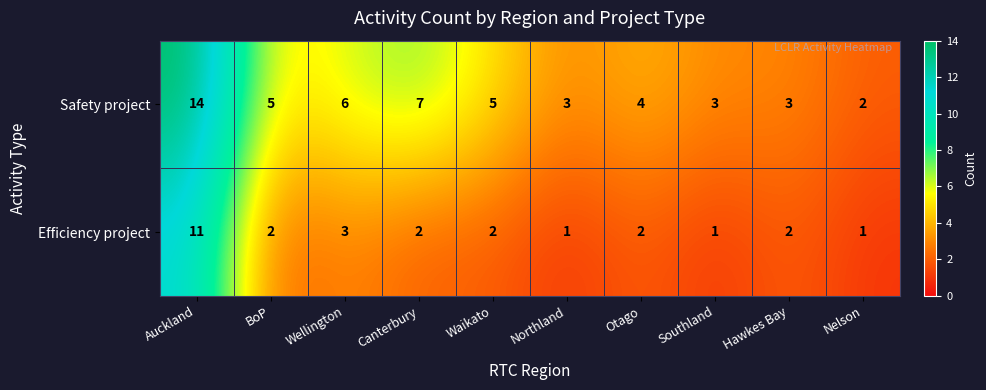

Rank the series by their maximum value, from lowest to highest.

Efficiency project, Safety project